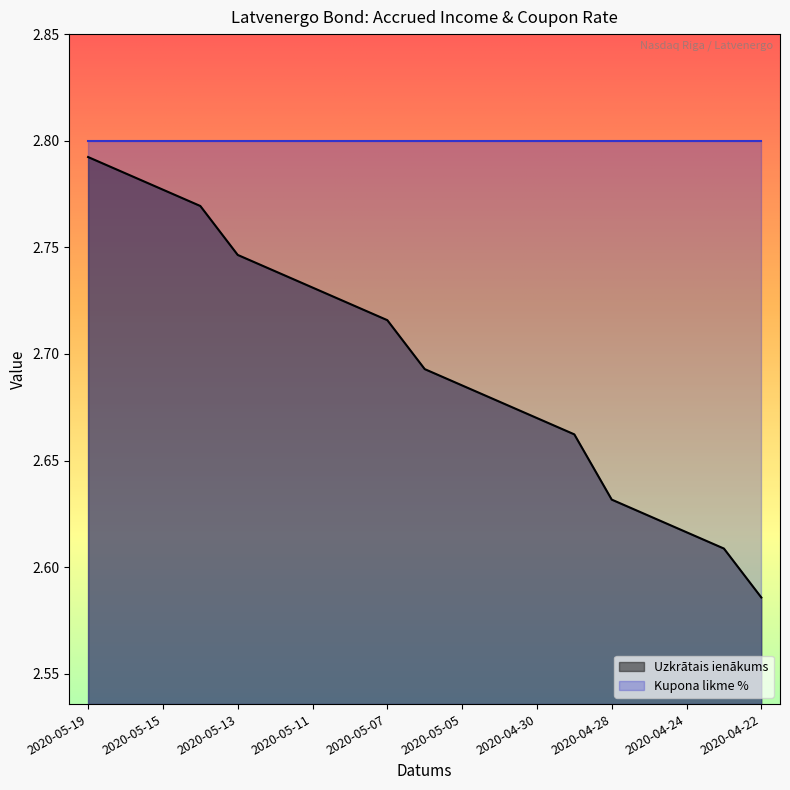

What is the label of the 1st point from the left?

2020-05-19